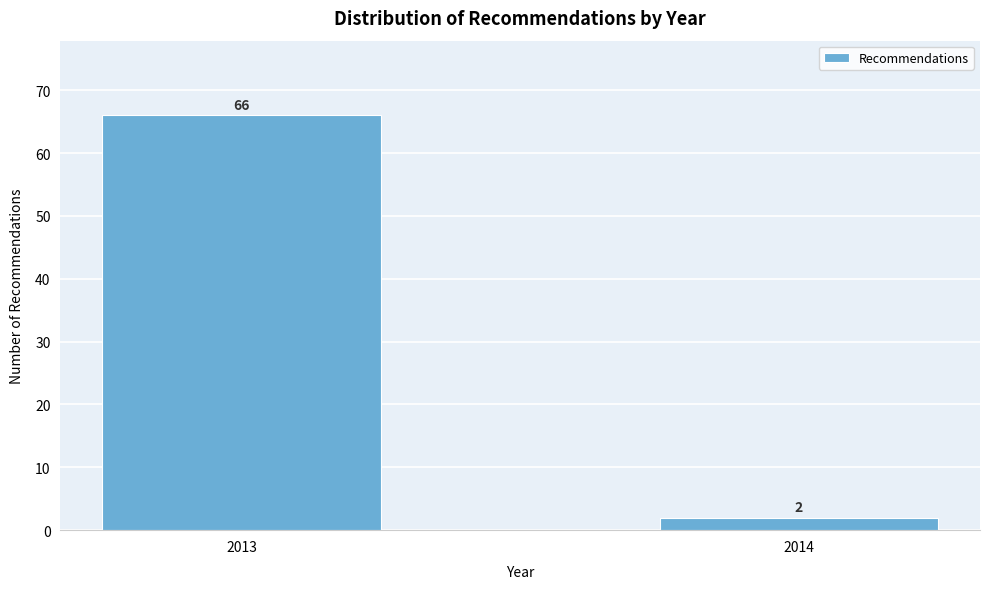

Reading right to left, extract all data points from this chart.

2	66